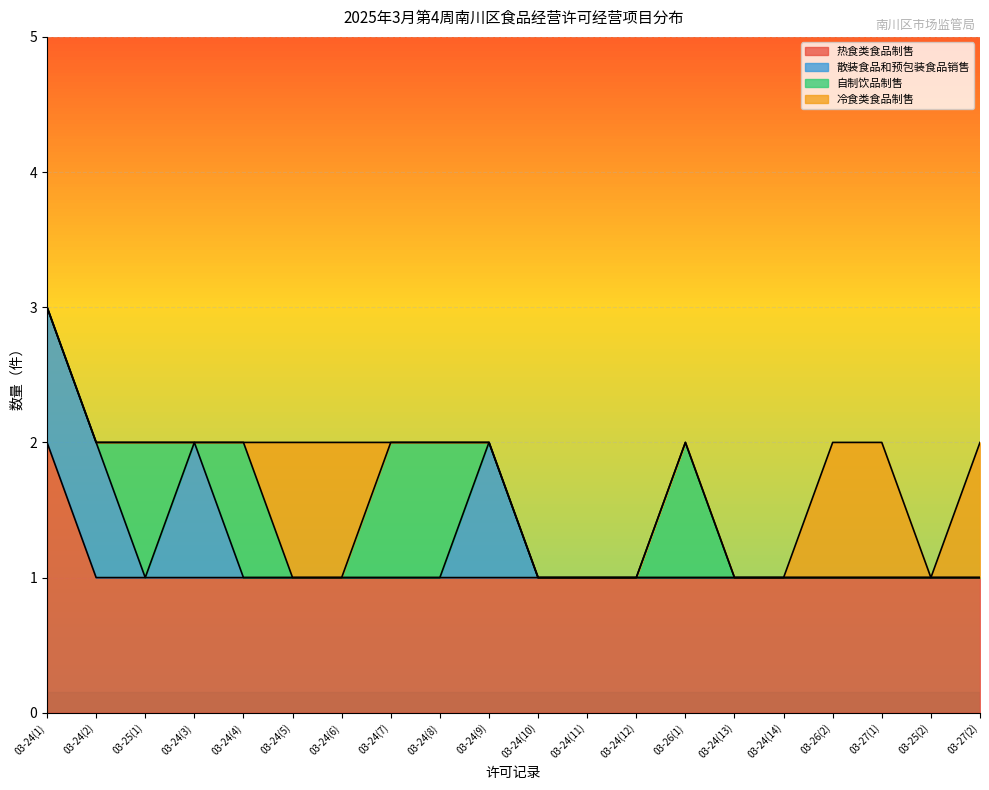

True or false: 自制饮品制售 has more than 0 interior local peaks.

True